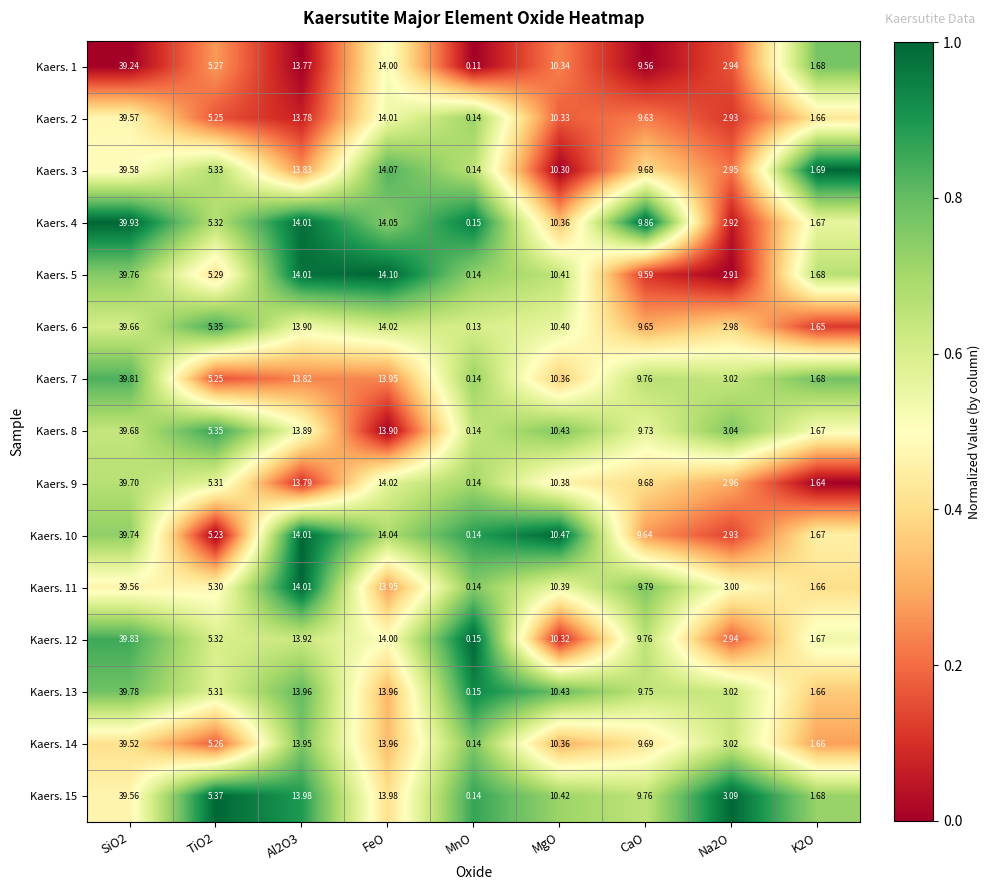

At which label is Kaers. 5 closest to 19?

FeO